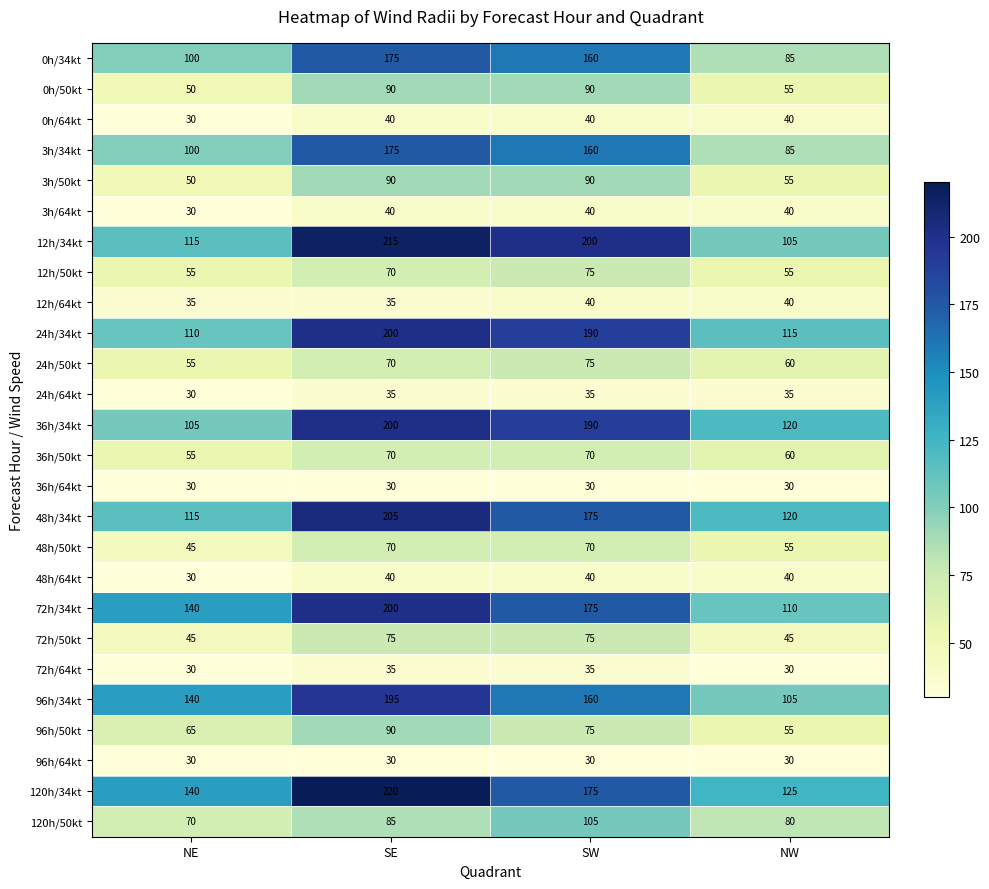

Is the value of 48h/34kt at SE greater than the value of 3h/64kt at SE?

Yes